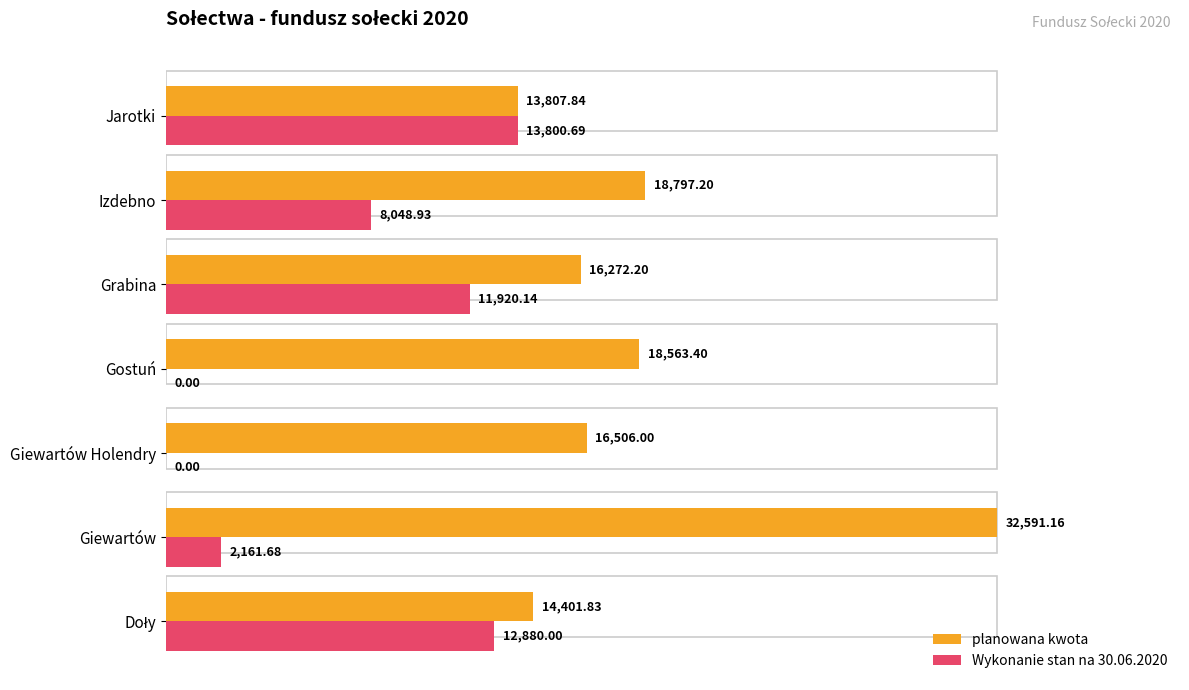

What is the value of the planowana kwota bar at the 4th from the left?

18563.4